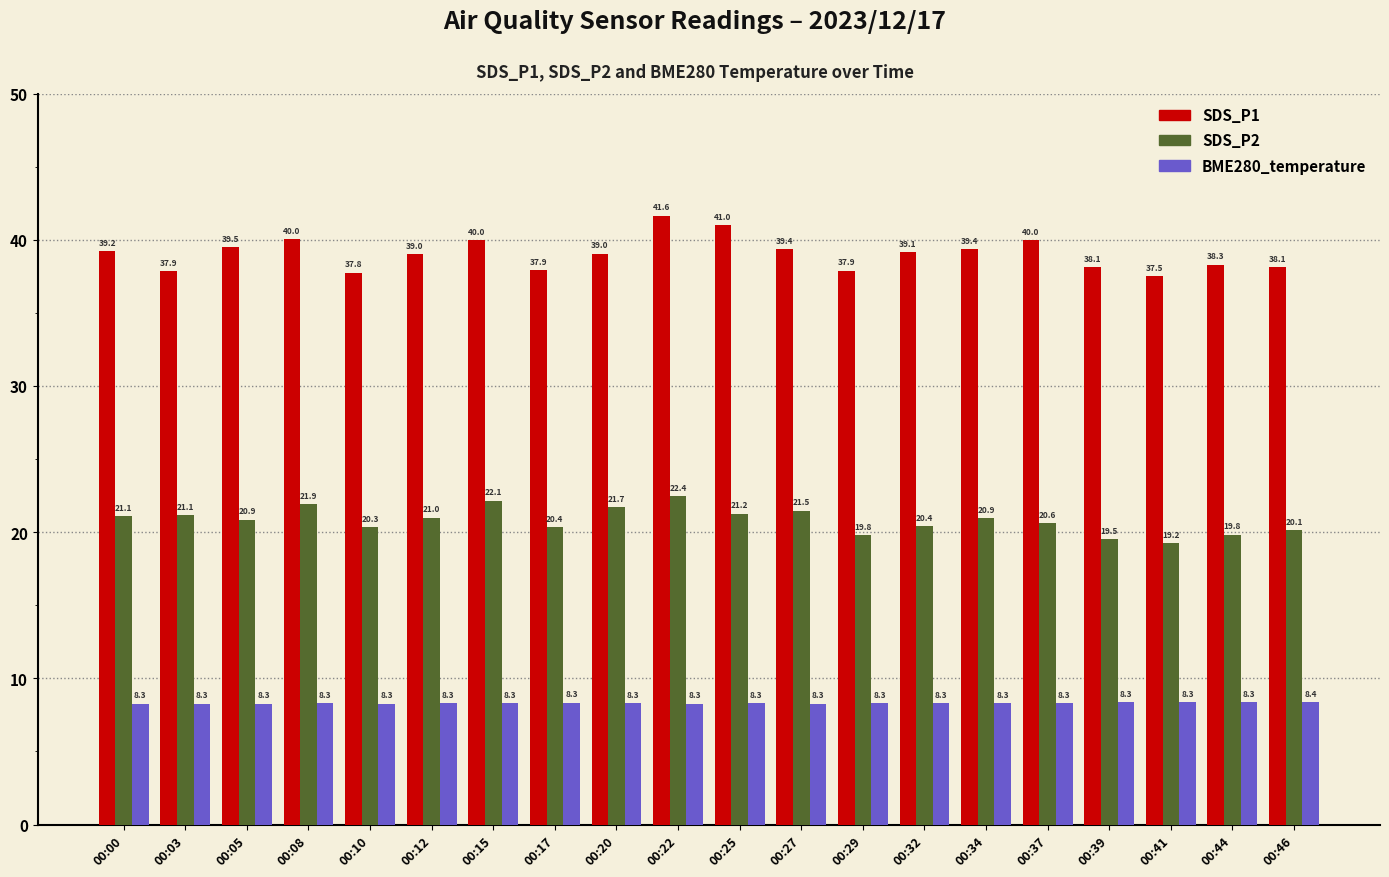

What is the value of the SDS_P1 bar at the 1st from the left?

39.2